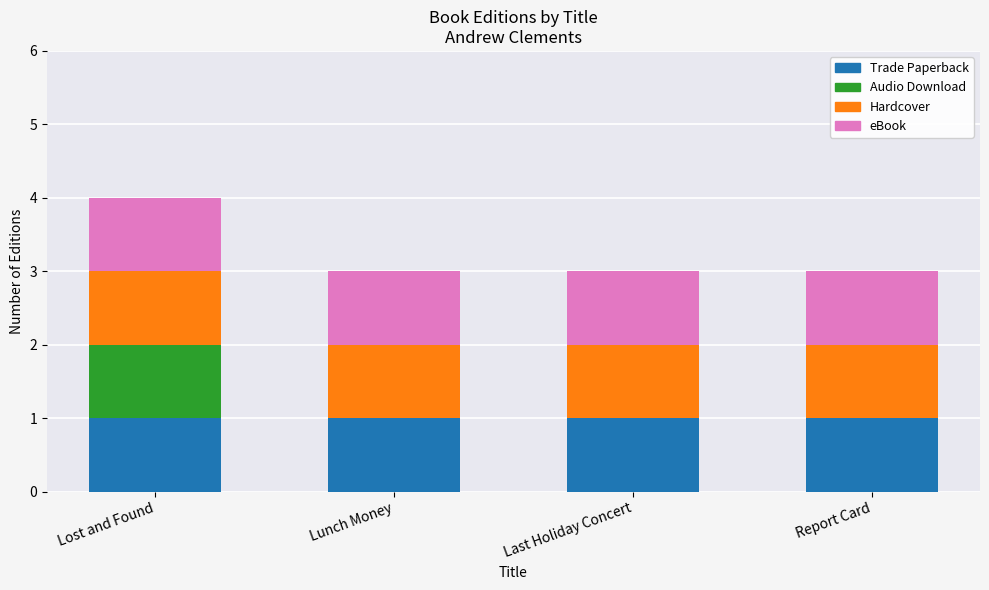

The value of Trade Paperback at Report Card is 1. True or false?

True